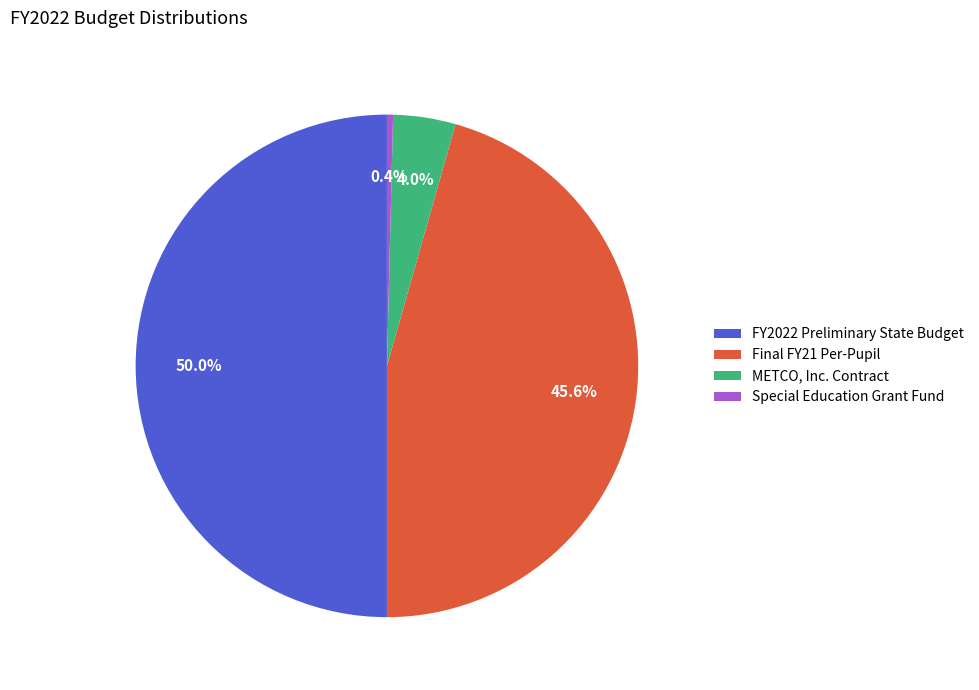

Which category has the biggest portion of the pie?

FY2022 Preliminary State Budget